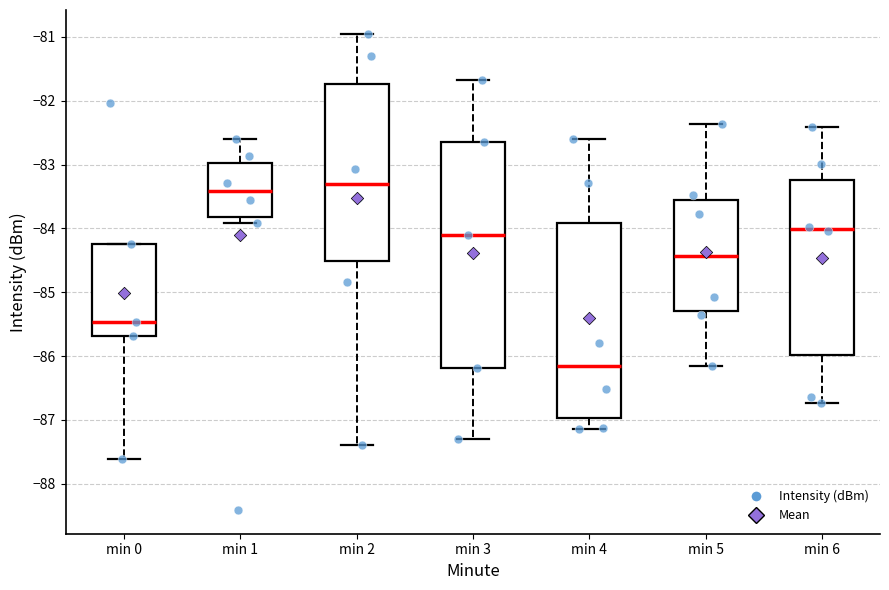

Where does the upper whisker of the box for min 1 end on the y-axis? The values are not printed on the chart, so give them approximately, as read against the axis.

-82.6